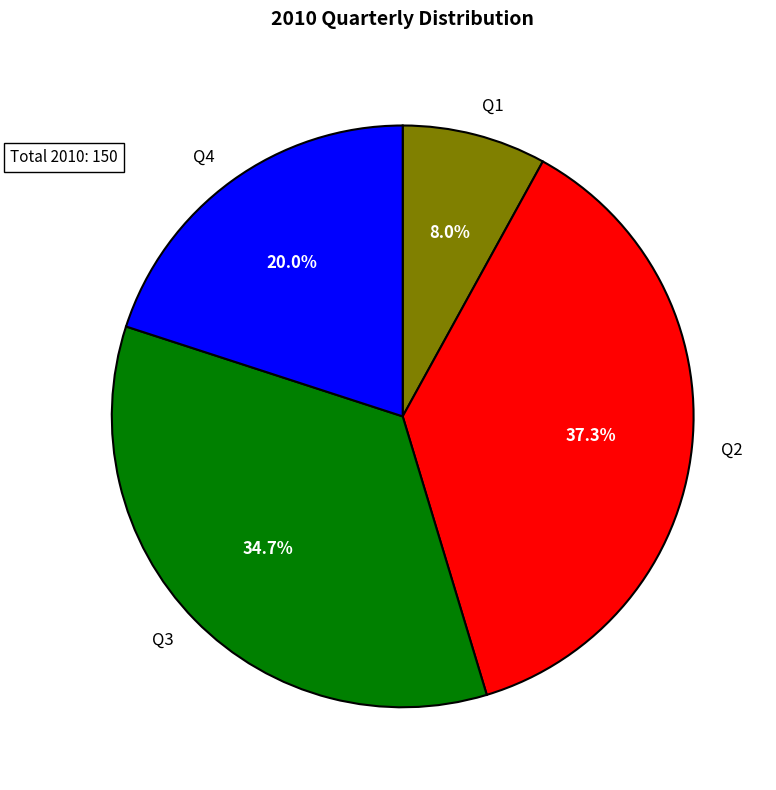

Approximately how many times larger is the value at Q4 compared to Q2?

0.5